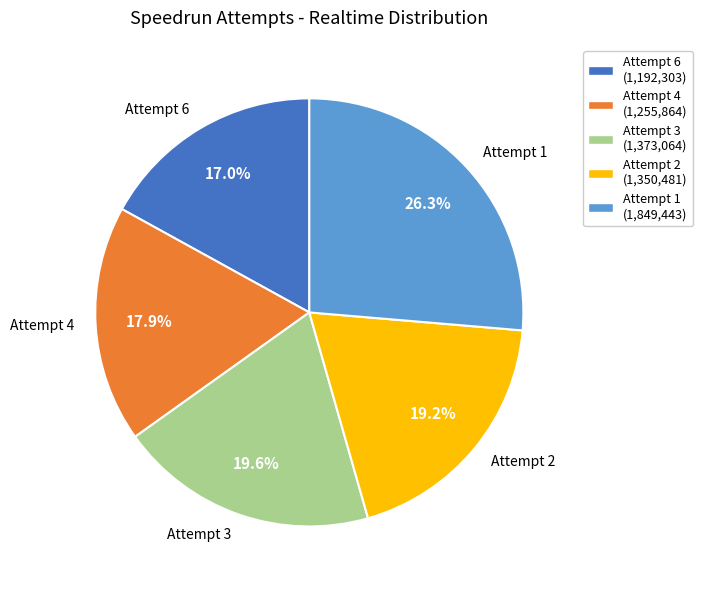

To the nearest percent, what is the combined percentage of Attempt 1 and Attempt 2?

46%